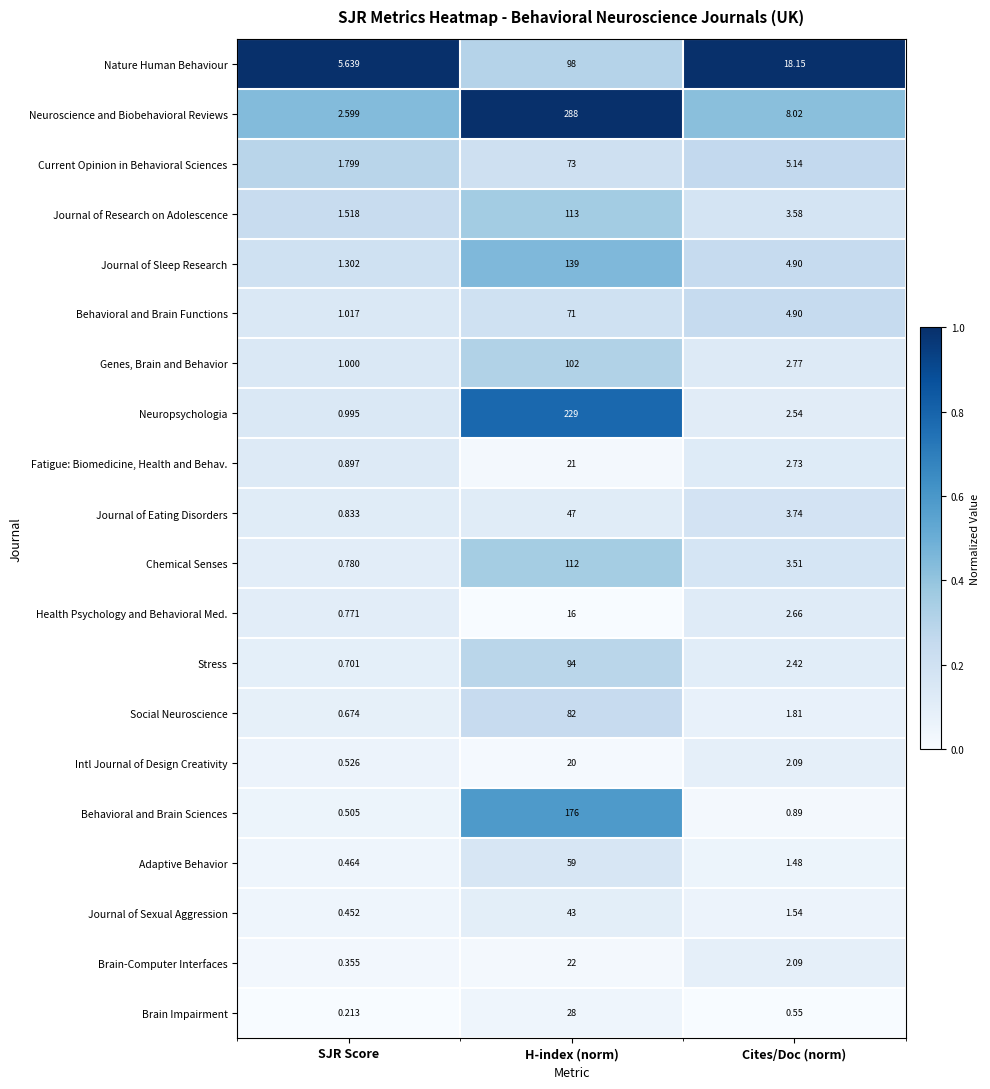

Which label corresponds to the largest value in the chart?

H-index (norm)